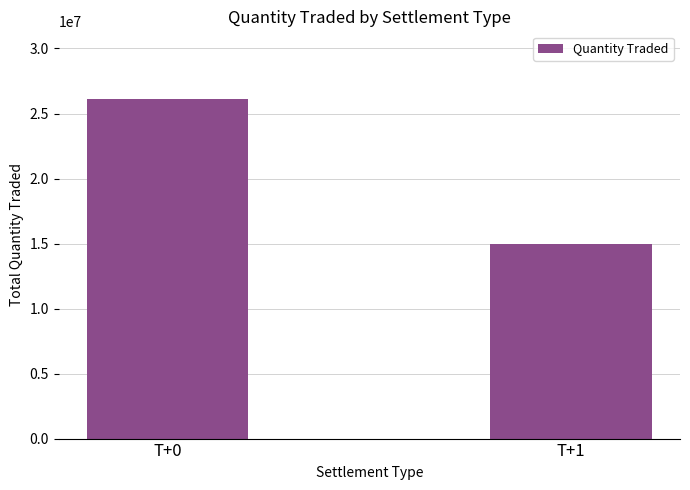

The chart shows a value of 15000000 at T+1. True or false?

True